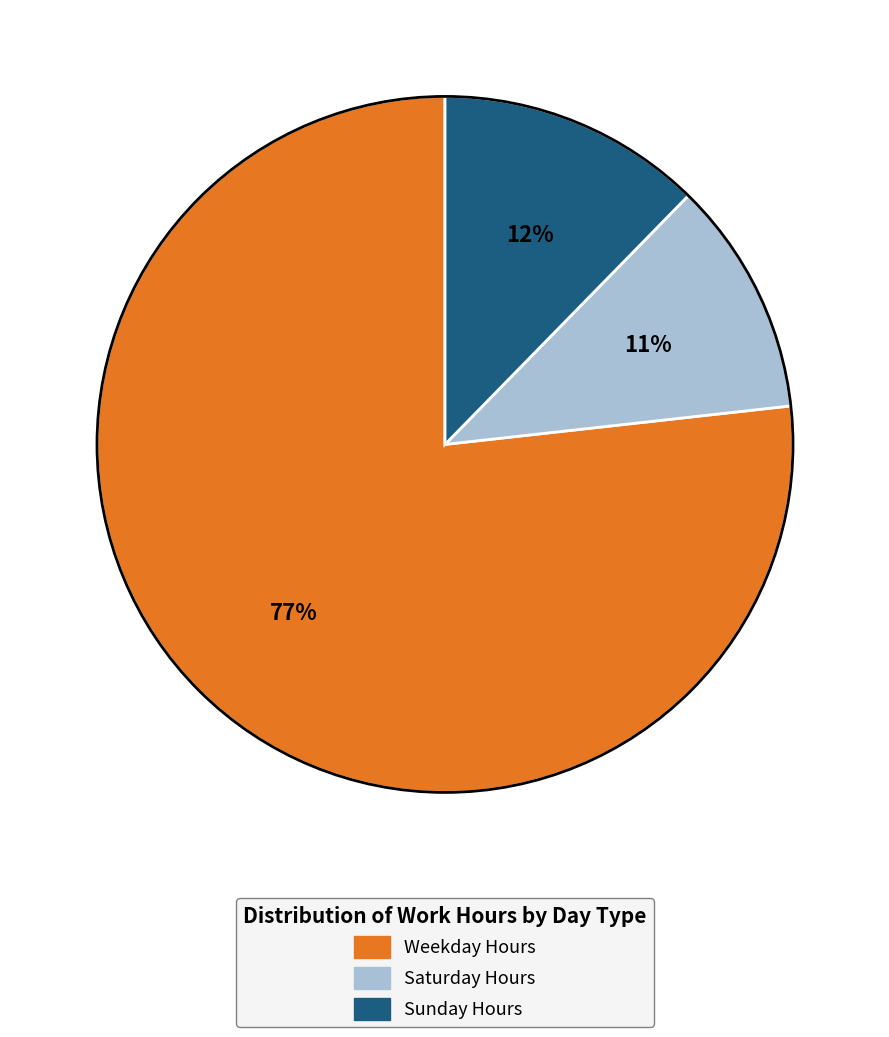

How many slices are in this pie chart?

3